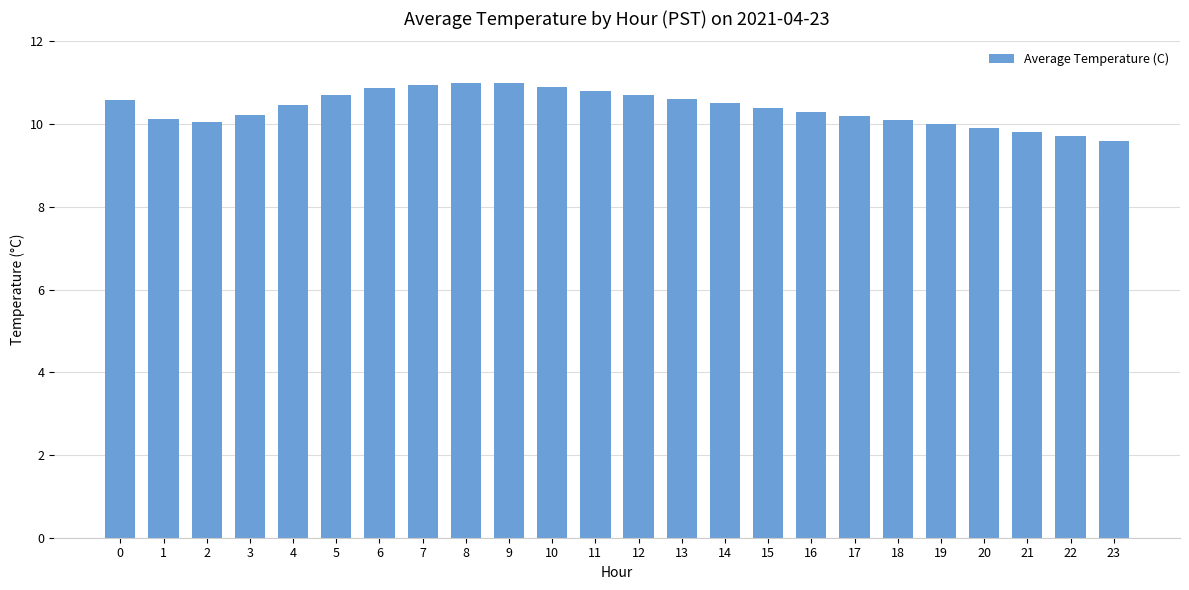

How many categories are shown in the chart?

24